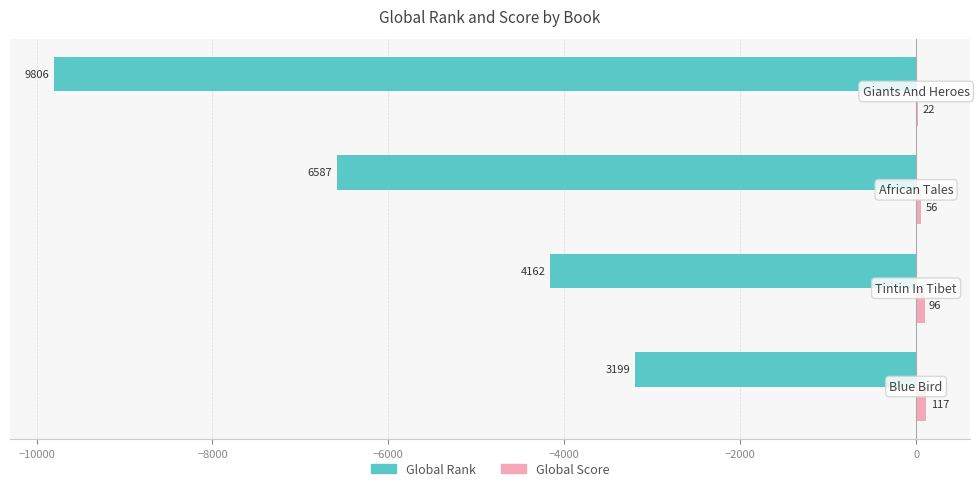

What is the sum of all Global Score values?

291